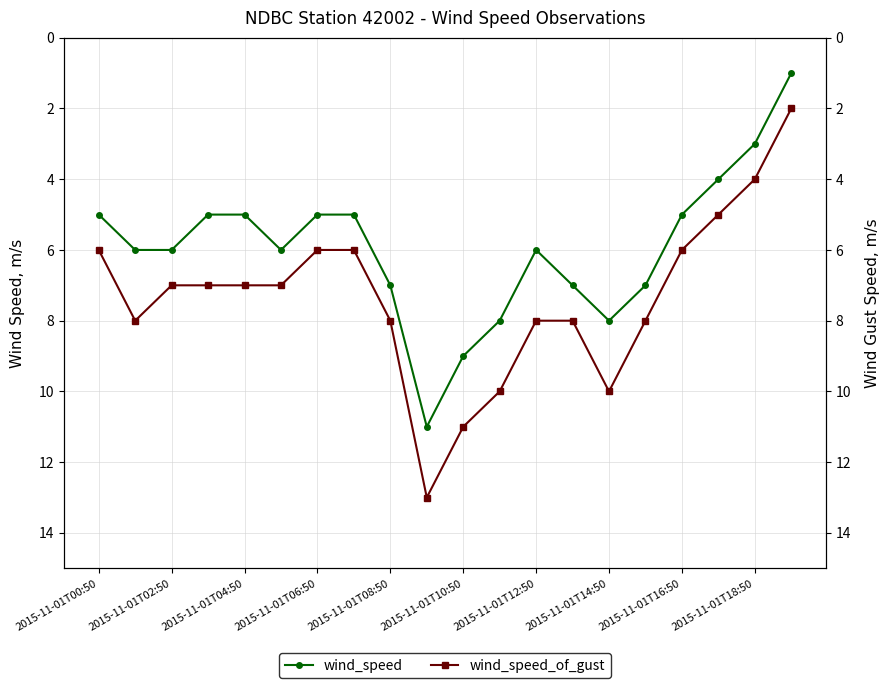

What value does the wind_speed series have at 2015-11-01T02:50, to the nearest 5?

5